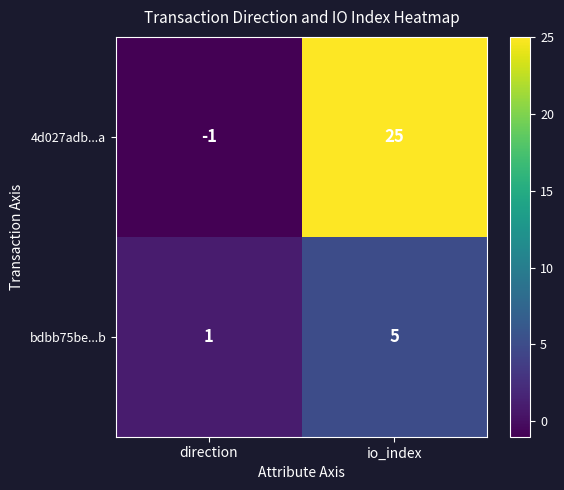

Which series has the largest total across all categories?

4d027adb...a